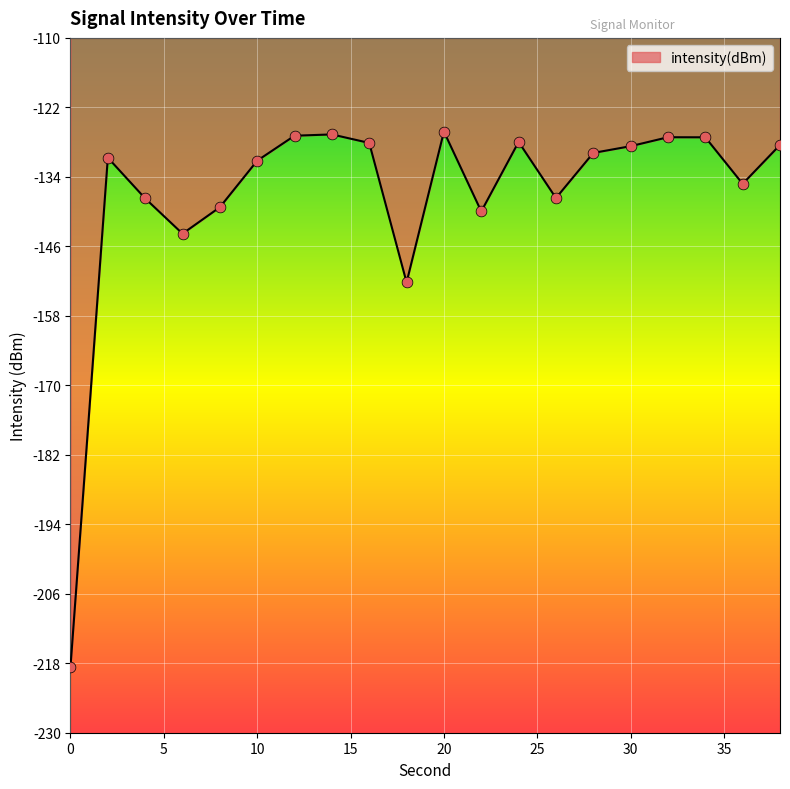

What is the difference between the maximum and minimum values?

92.4